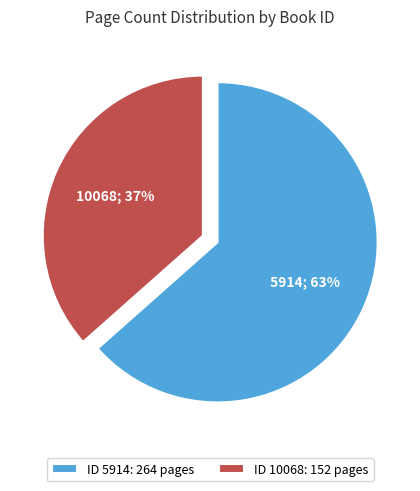

How many slices are in this pie chart?

2